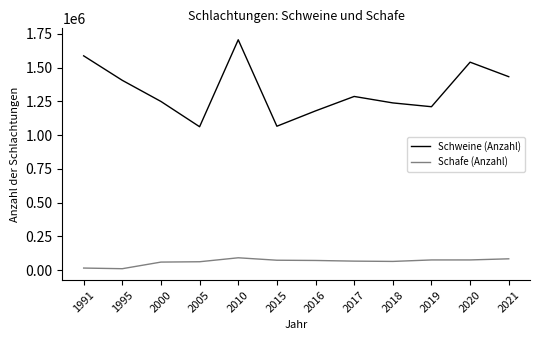

How many categories are shown in the chart?

12